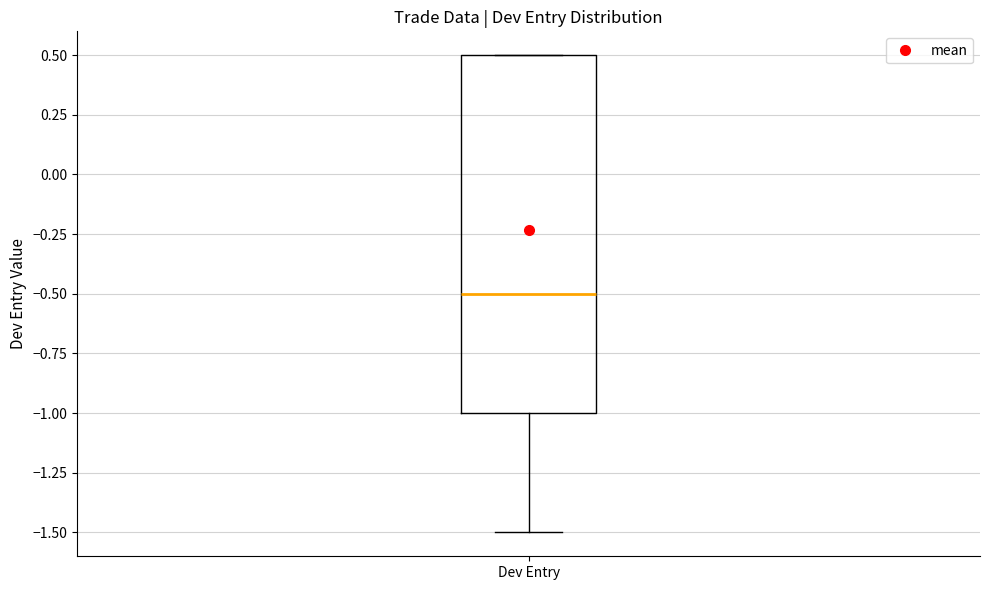

Where is the upper edge of the box for Dev Entry on the y-axis? The values are not printed on the chart, so give them approximately, as read against the axis.

0.5